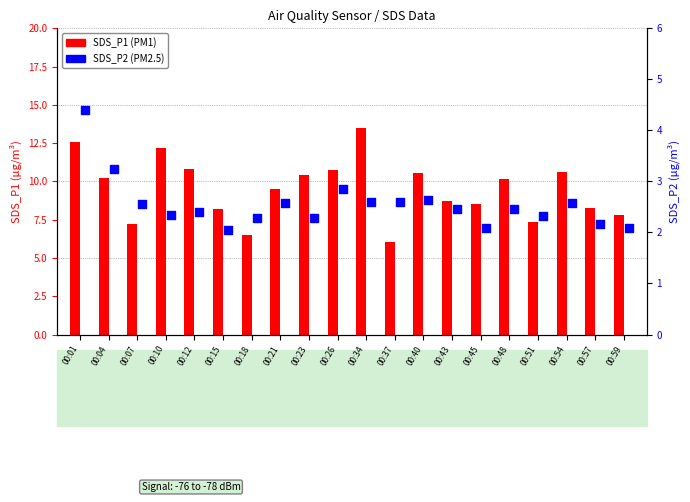

Which series contains the lowest Y value?

SDS_P1